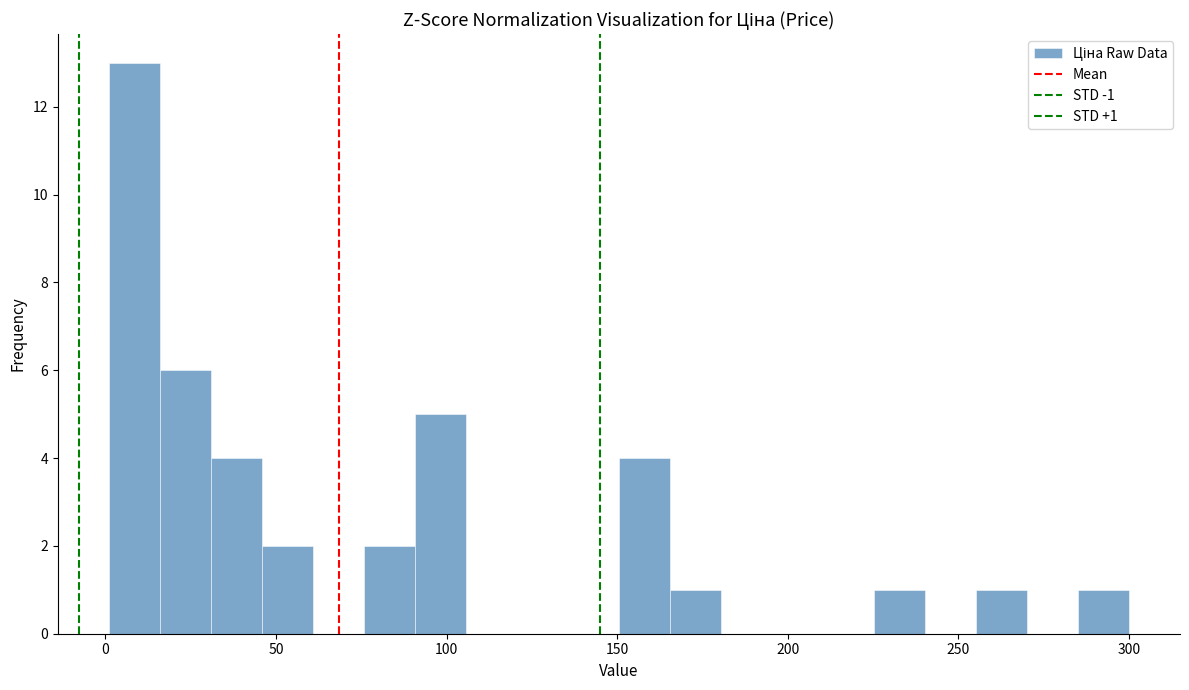

Read against the x-axis, roughly where is the centre of the tallest bar?

10